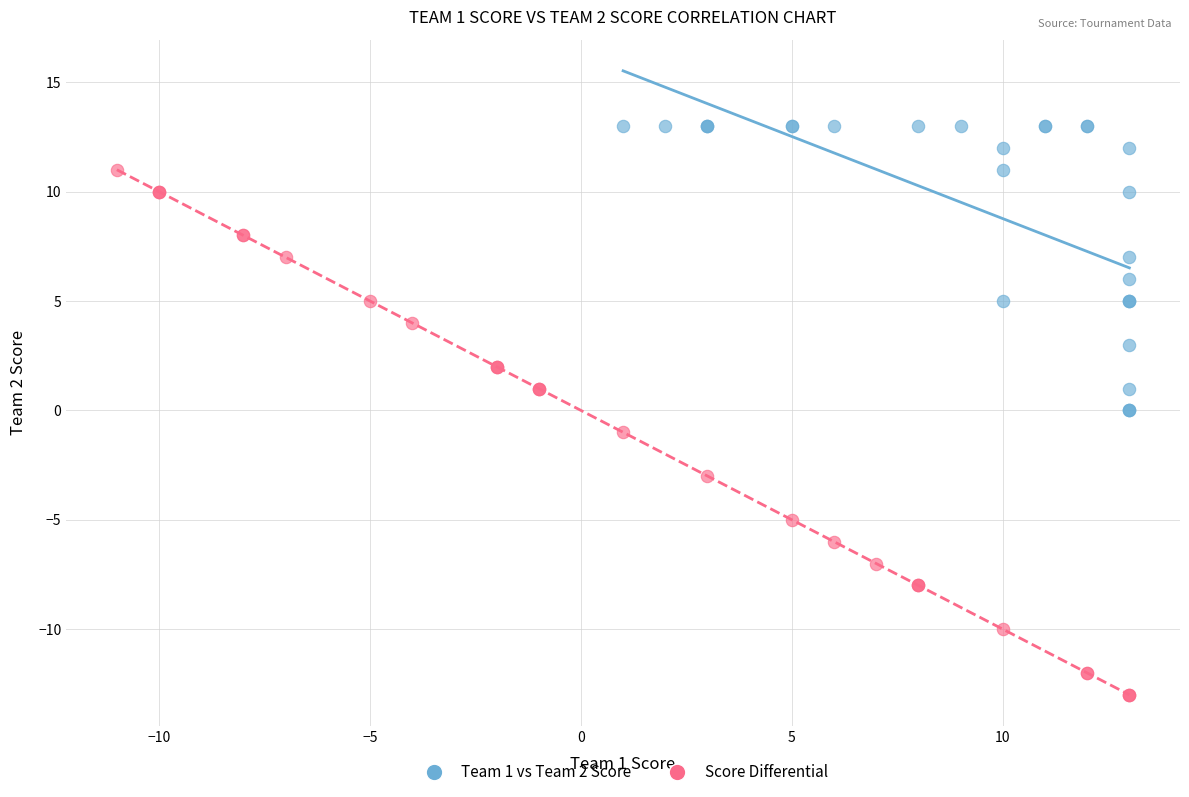

What are all the series names shown in the legend?

Team 1 vs Team 2 Score, Score Differential